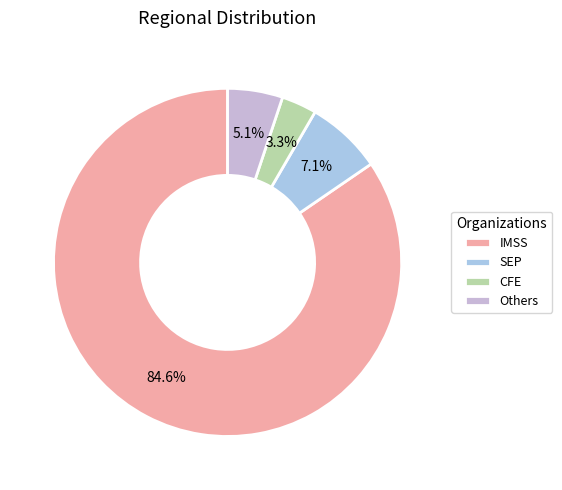

How many slices are in this pie chart?

4